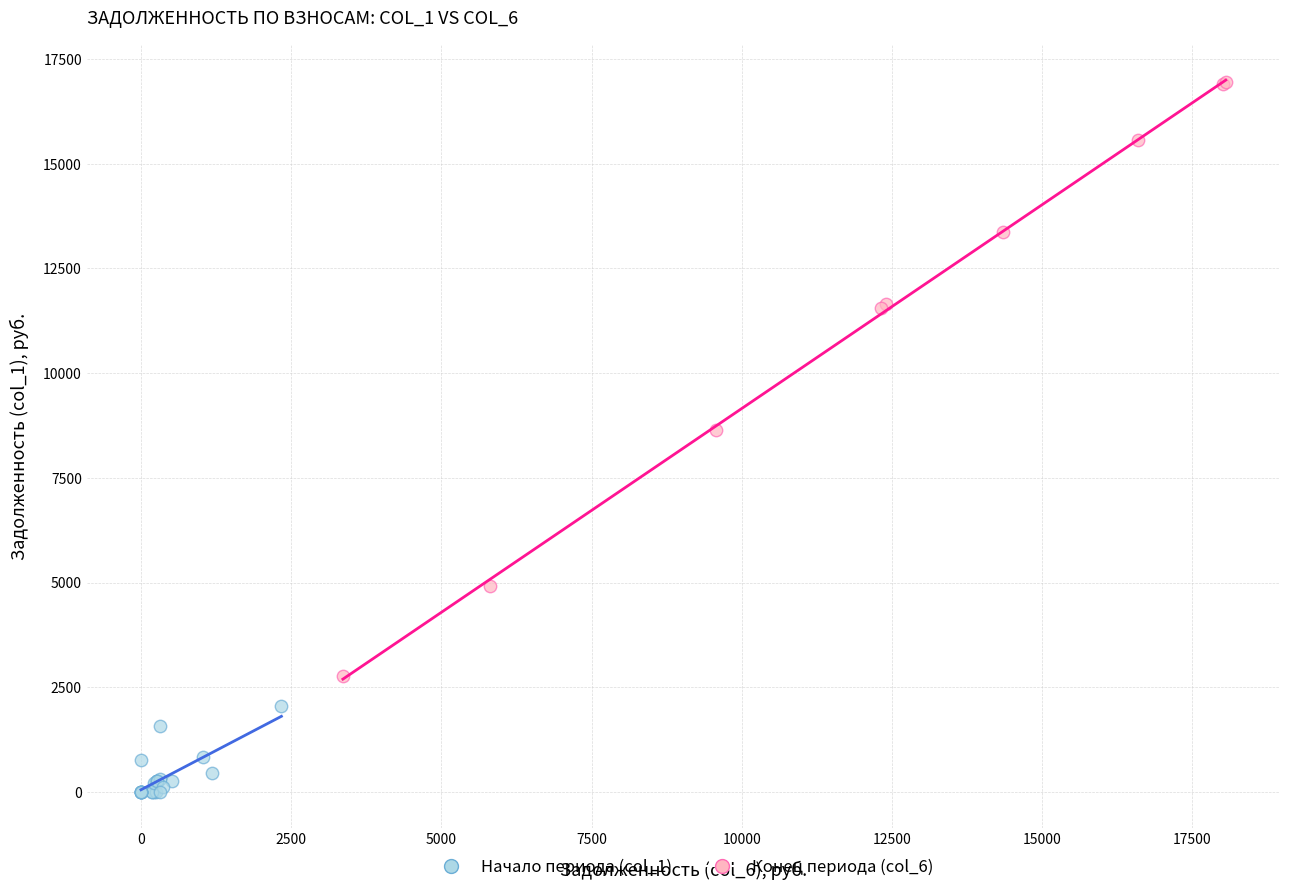

Which series contains the highest Y value?

Конец периода (col_6)